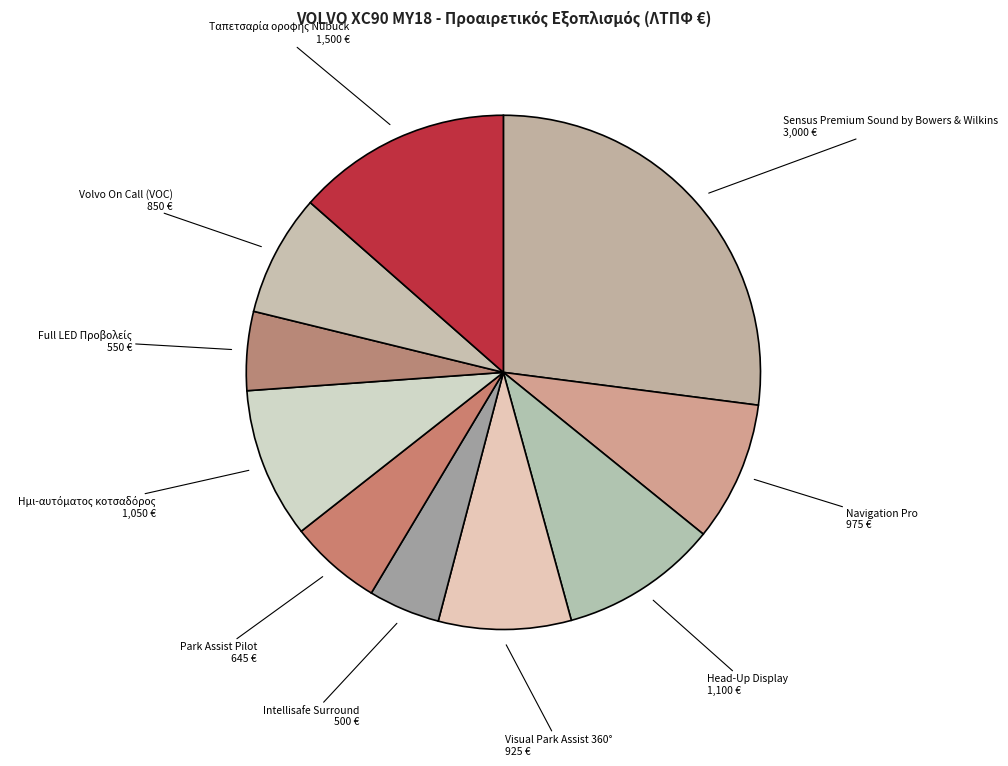

The Head-Up Display slice represents 18% of the pie. True or false?

False